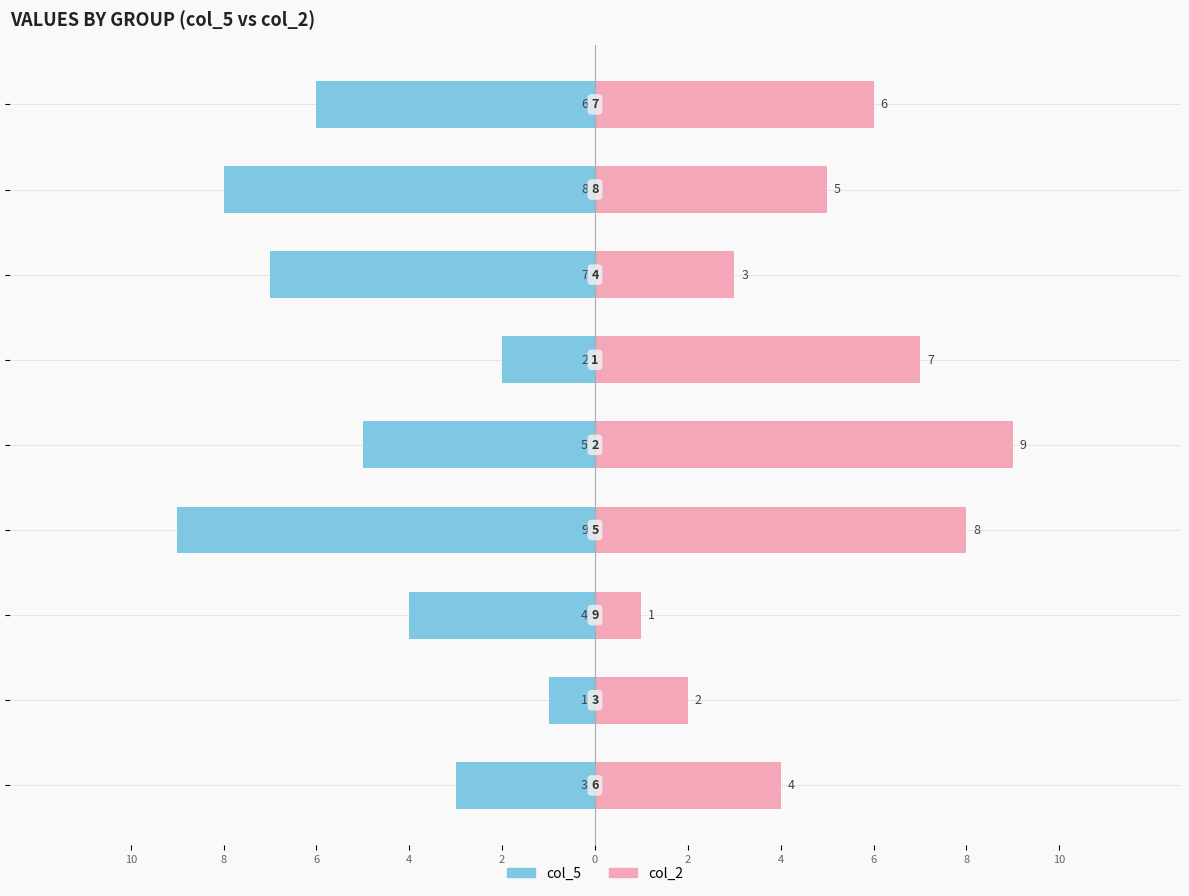

Reading left to right, transcribe all the data shown in this chart.

col_5: -3	-1	-4	-9	-5	-2	-7	-8	-6
col_2: 4	2	1	8	9	7	3	5	6